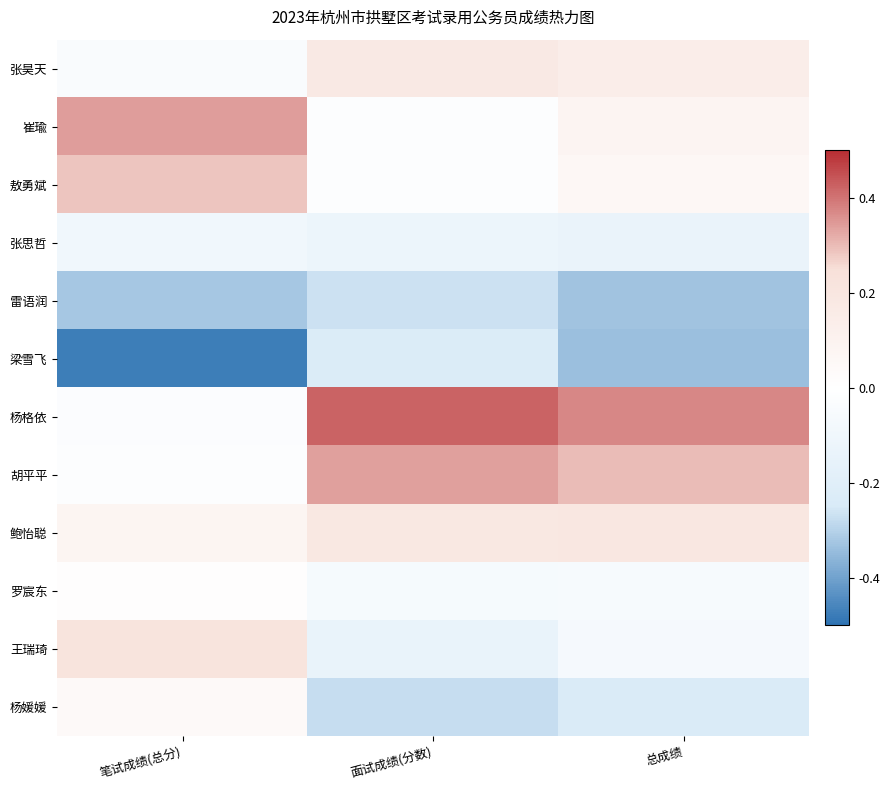

Rank the series by their maximum value, from highest to lowest.

杨格依, 崔瑜, 胡平平, 敖勇斌, 王瑞琦, 鲍怡聪, 张昊天, 杨媛媛, 罗宸东, 张思哲, 梁雪飞, 雷语润